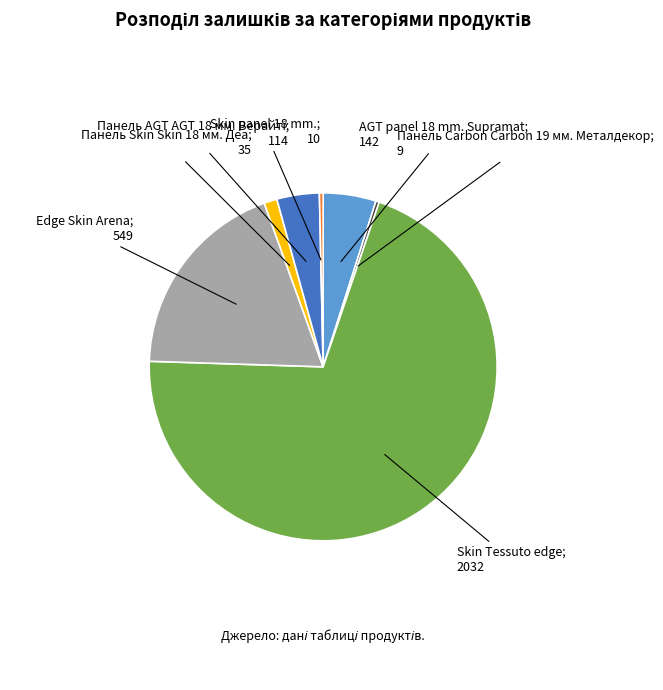

Does any single category account for the majority?

Yes